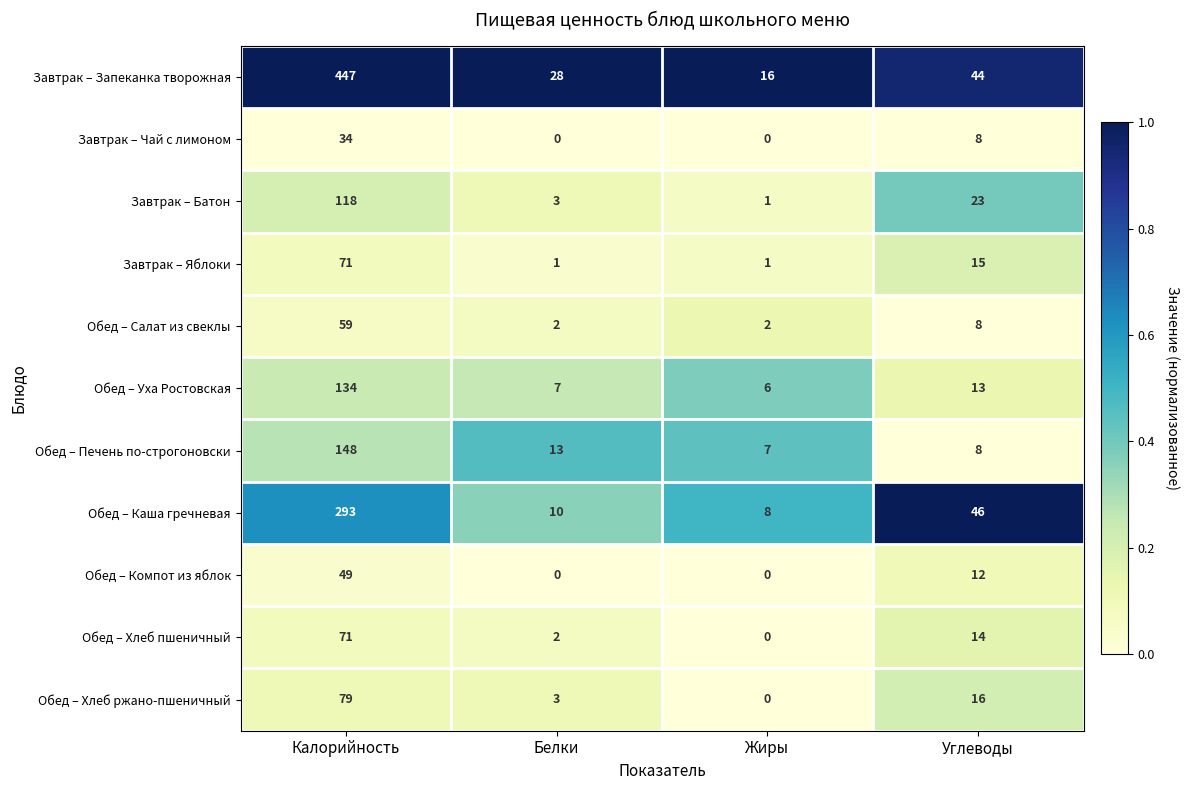

How many categories are shown in the chart?

4